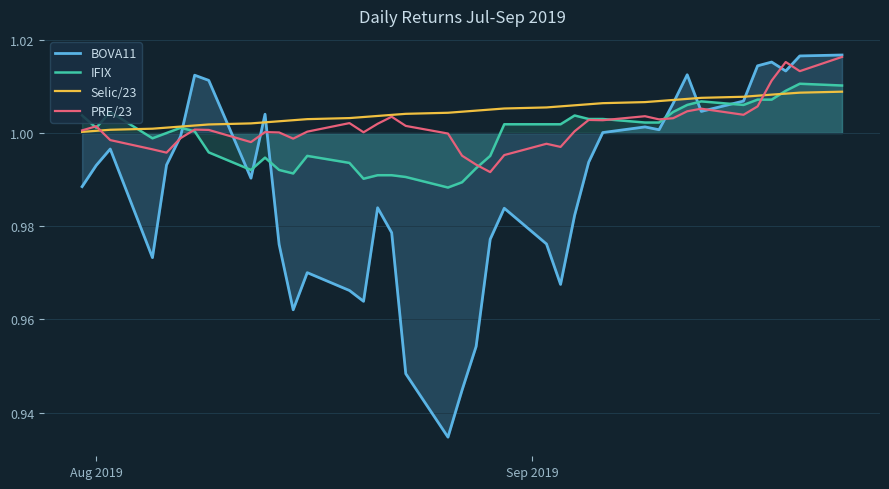

Which series has the widest spread of values?

BOVA11